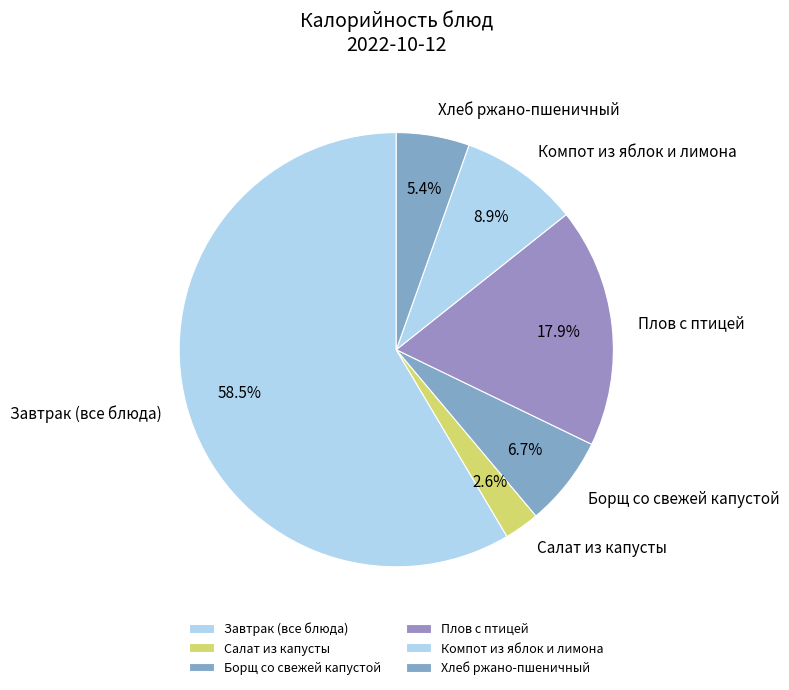

What is the ratio of the value at Компот из яблок и лимона to the value at Хлеб ржано-пшеничный?

1.6